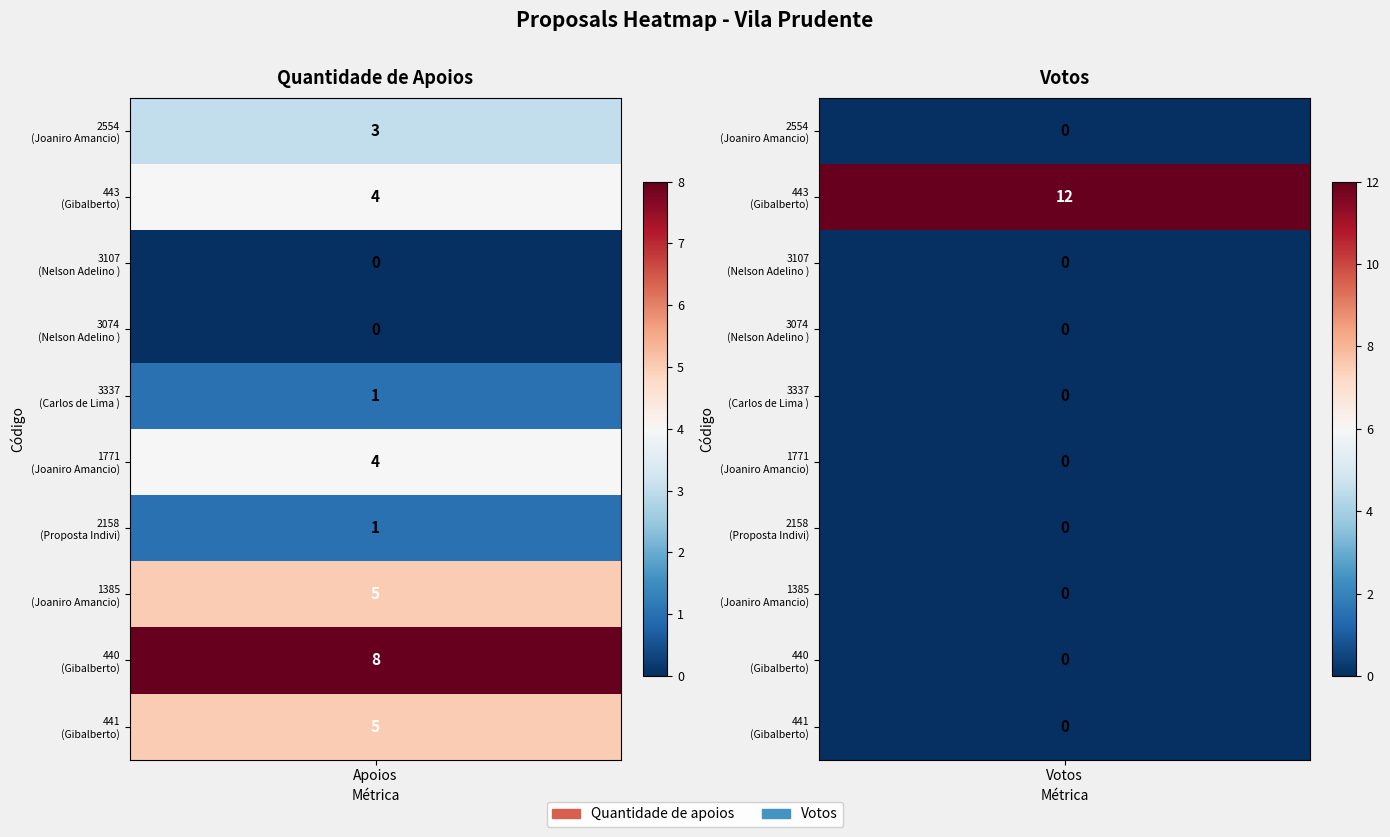

How many values in the Quantidade de apoios series exceed 4?

3